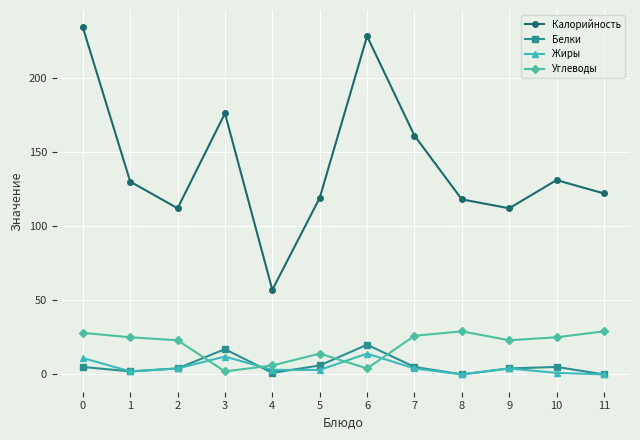

What is the maximum value for Жиры?

14